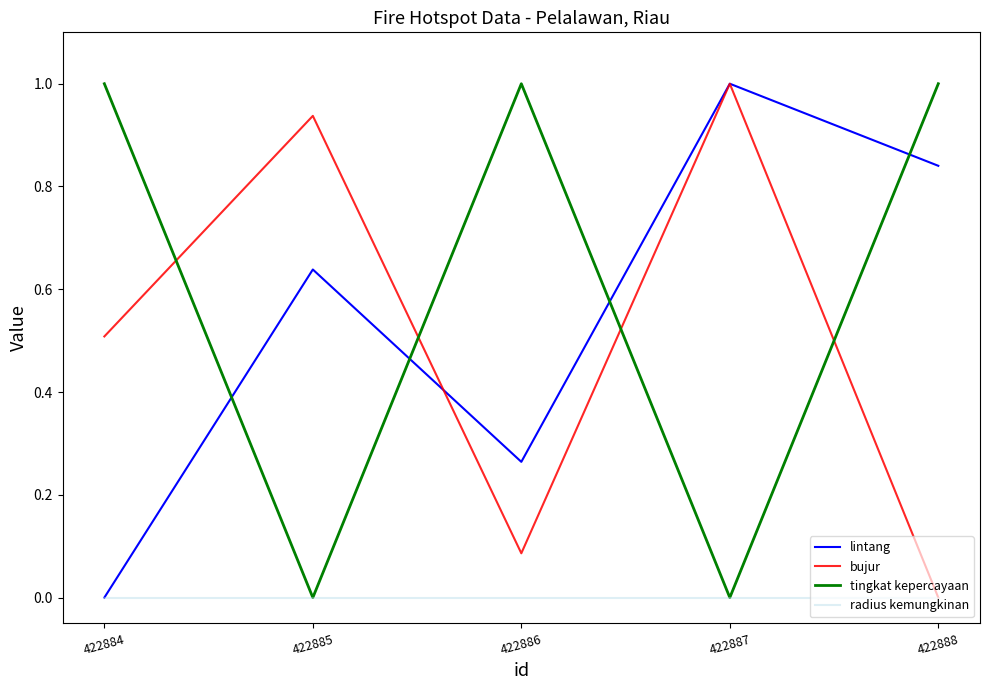

How many positive values does the lintang series have?

4